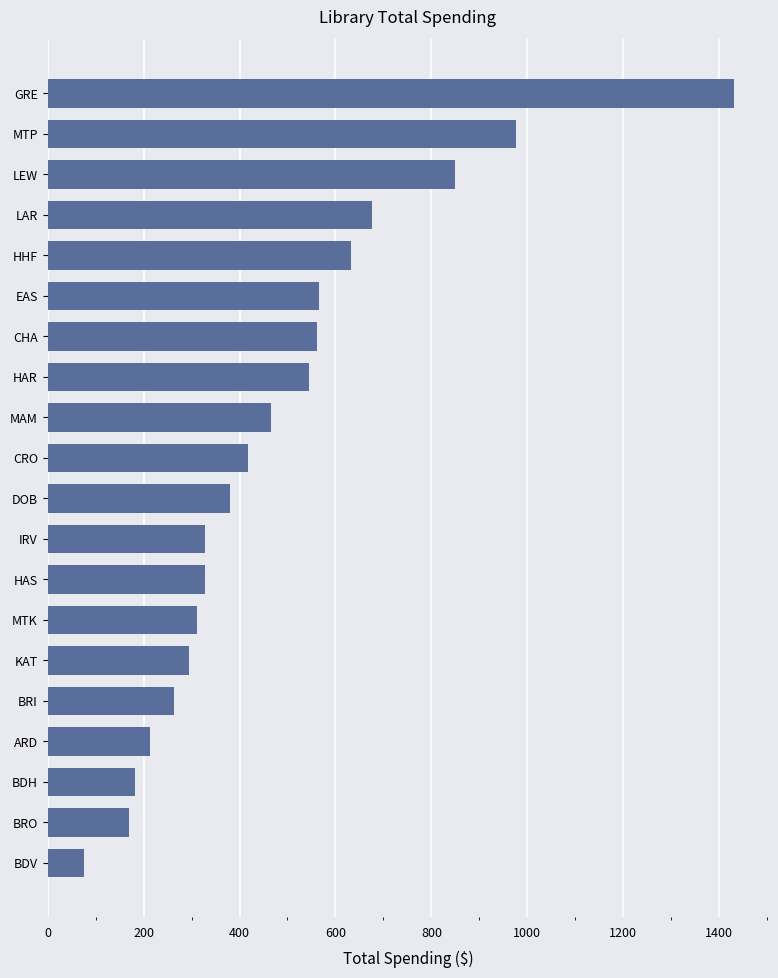

What is the minimum value shown in the chart?

75.8